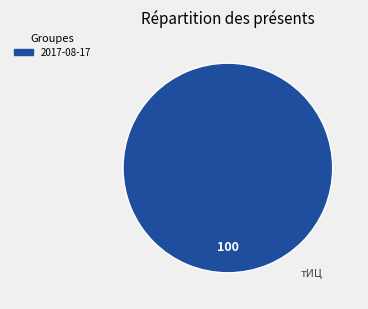

How many slices are in this pie chart?

1